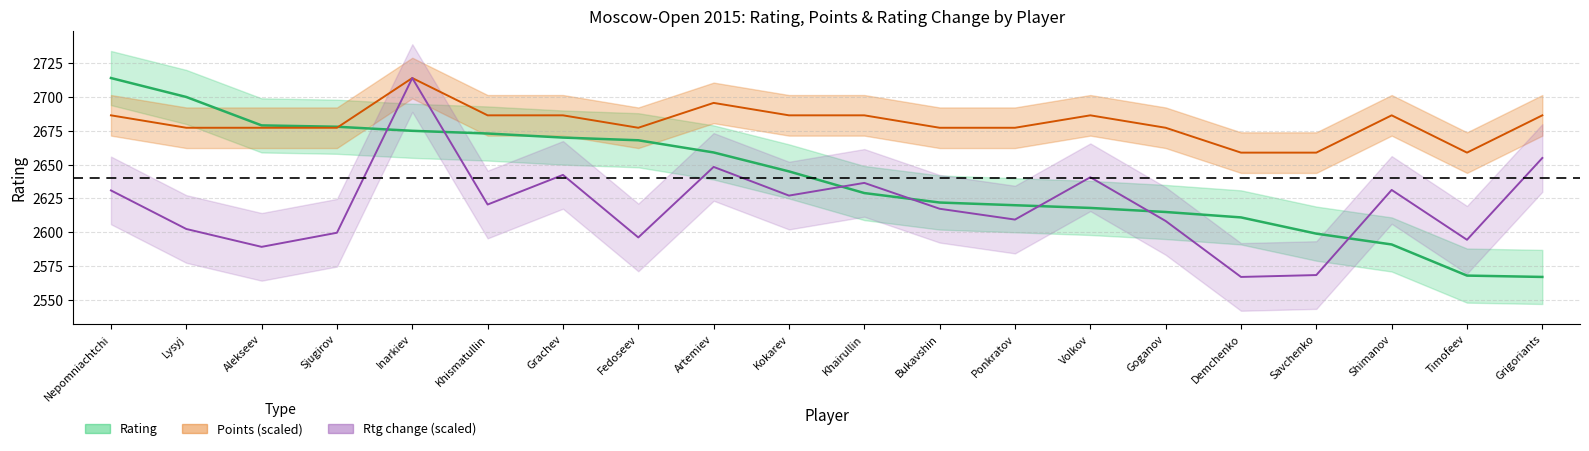

Reading left to right, list all the values displayed in this chart.

Rating: Nepomniachtchi=2714.0	Lysyj=2700.0	Alekseev=2679.0	Sjugirov=2678.0	Inarkiev=2675.0	Khismatullin=2673.0	Grachev=2670.0	Fedoseev=2668.0	Artemiev=2659.0	Kokarev=2645.0	Khairullin=2629.0	Bukavshin=2622.0	Ponkratov=2620.0	Volkov=2618.0	Goganov=2615.0	Demchenko=2611.0	Savchenko=2599.0	Shimanov=2591.0	Timofeev=2568.0	Grigoriants=2567.0
Points line: Nepomniachtchi=2686.4	Lysyj=2677.2	Alekseev=2677.2	Sjugirov=2677.2	Inarkiev=2714.0	Khismatullin=2686.4	Grachev=2686.4	Fedoseev=2677.2	Artemiev=2695.6	Kokarev=2686.4	Khairullin=2686.4	Bukavshin=2677.2	Ponkratov=2677.2	Volkov=2686.4	Goganov=2677.2	Demchenko=2658.9	Savchenko=2658.9	Shimanov=2686.4	Timofeev=2658.9	Grigoriants=2686.4
Rtg change line: Nepomniachtchi=2630.9	Lysyj=2602.4	Alekseev=2589.2	Sjugirov=2599.7	Inarkiev=2714.0	Khismatullin=2620.5	Grachev=2642.4	Fedoseev=2596.2	Artemiev=2648.3	Kokarev=2627.1	Khairullin=2636.5	Bukavshin=2617.4	Ponkratov=2609.4	Volkov=2640.7	Goganov=2608.4	Demchenko=2567.0	Savchenko=2568.4	Shimanov=2631.3	Timofeev=2594.5	Grigoriants=2654.9